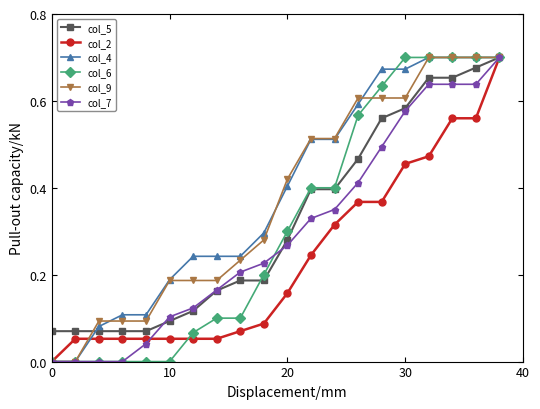

At how many categories does at least one series exceed 0?

20